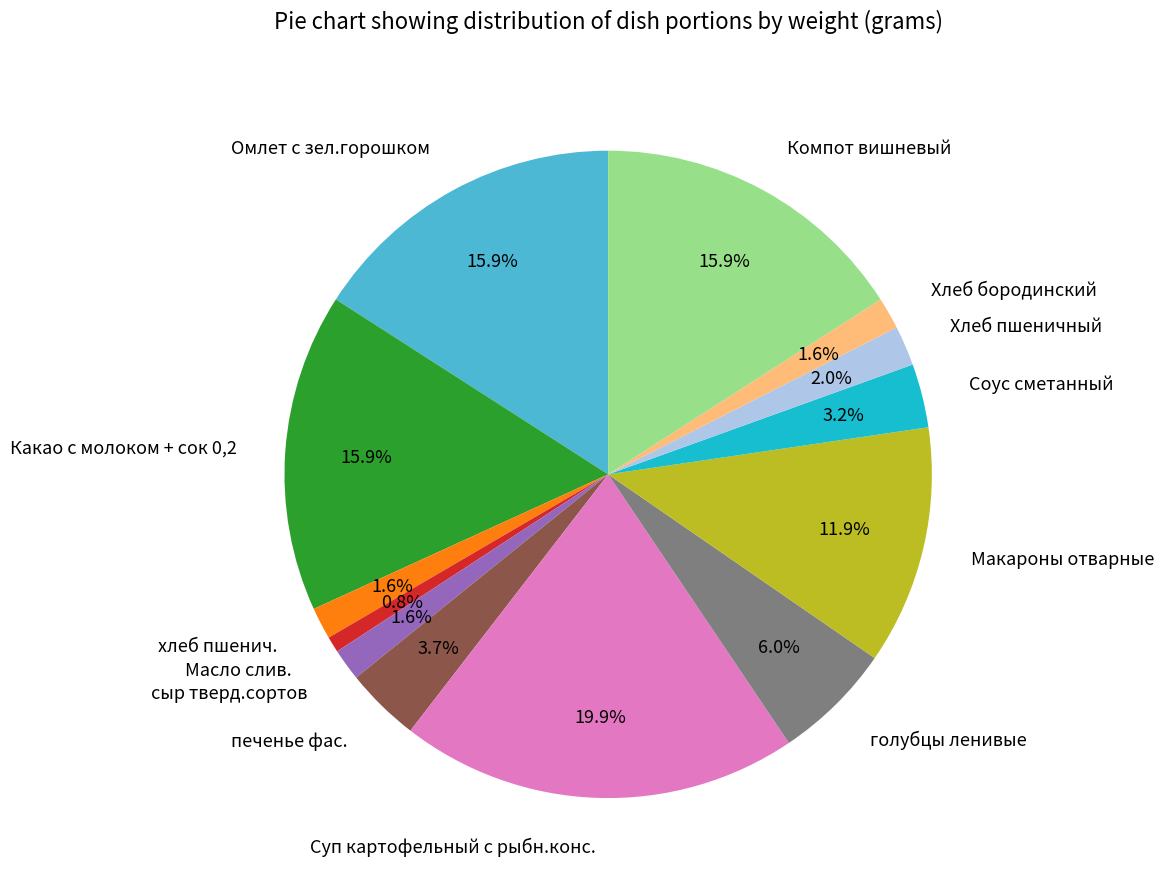

Which slice is the largest?

Суп картофельный с рыбн.конс.